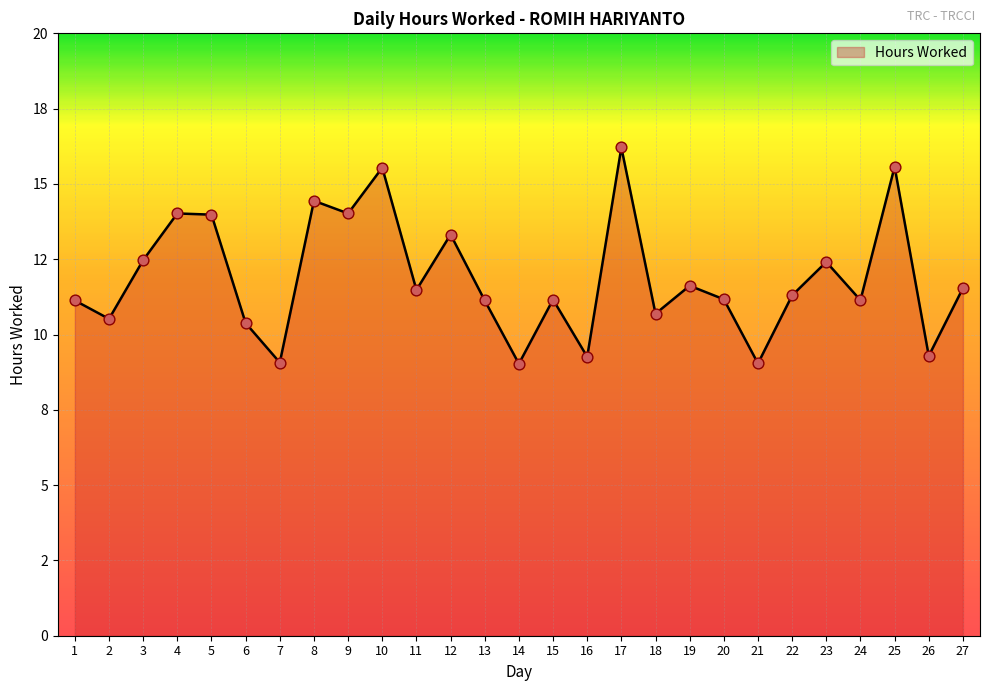

Does the chart have visible grid lines?

Yes